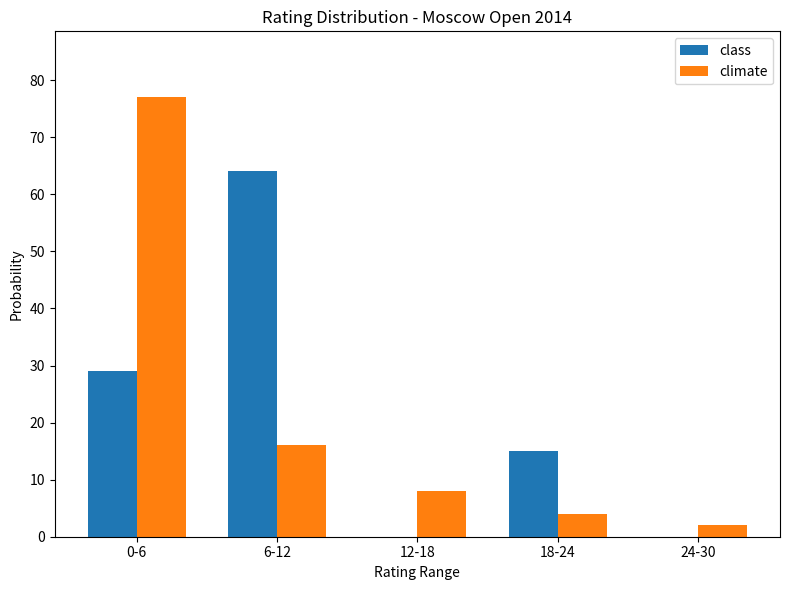

True or false: climate has a value of 12 at 12-18.

False